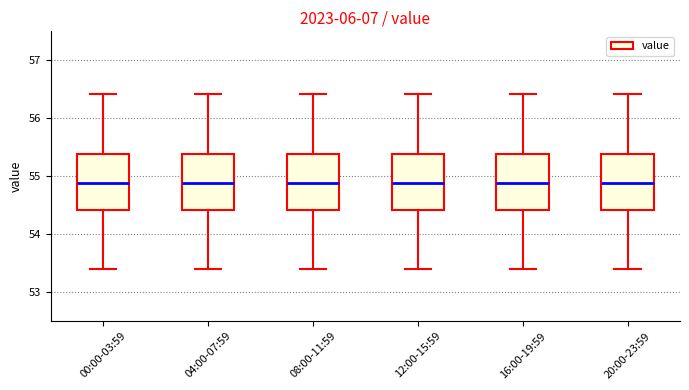

Where is the lower edge of the box for 04:00-07:59 on the y-axis? The values are not printed on the chart, so give them approximately, as read against the axis.

54.4